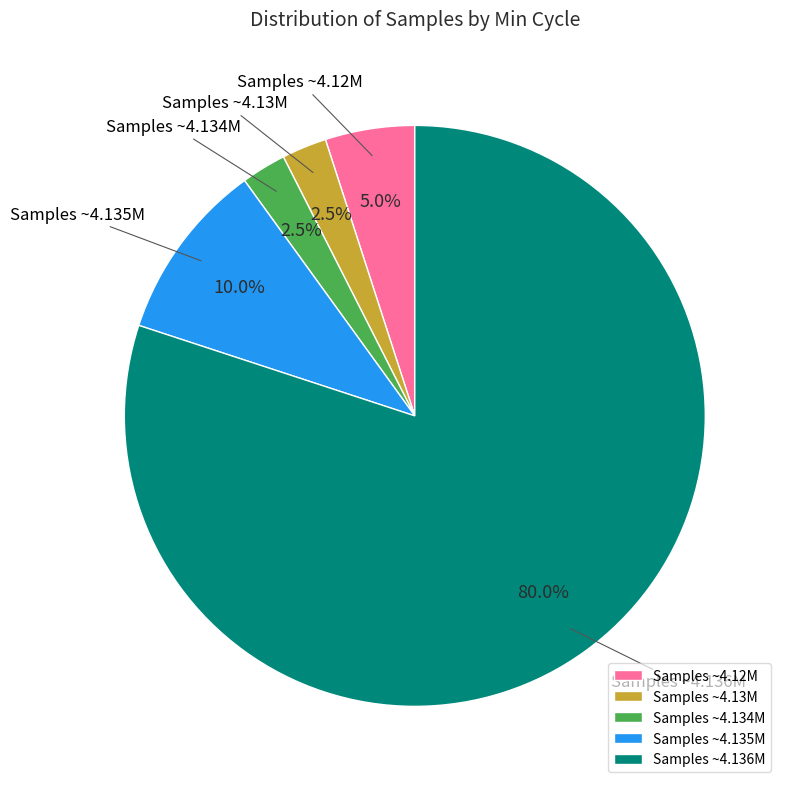

What portion of the pie excludes Samples ~4.135M?

90.0%